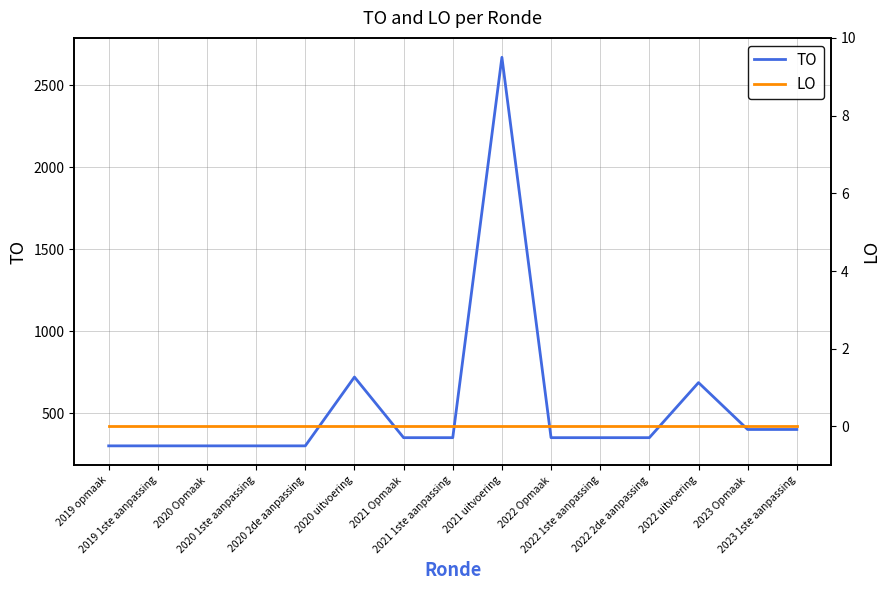

How many lines are shown in the chart?

2